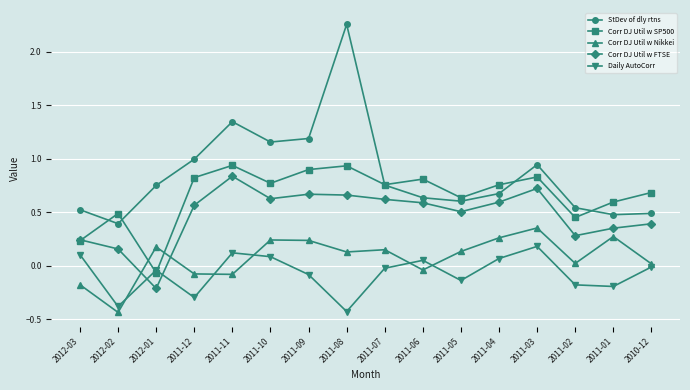

True or false: Corr DJ Util w Nikkei has a value of -0.2 at 2012-03.

True